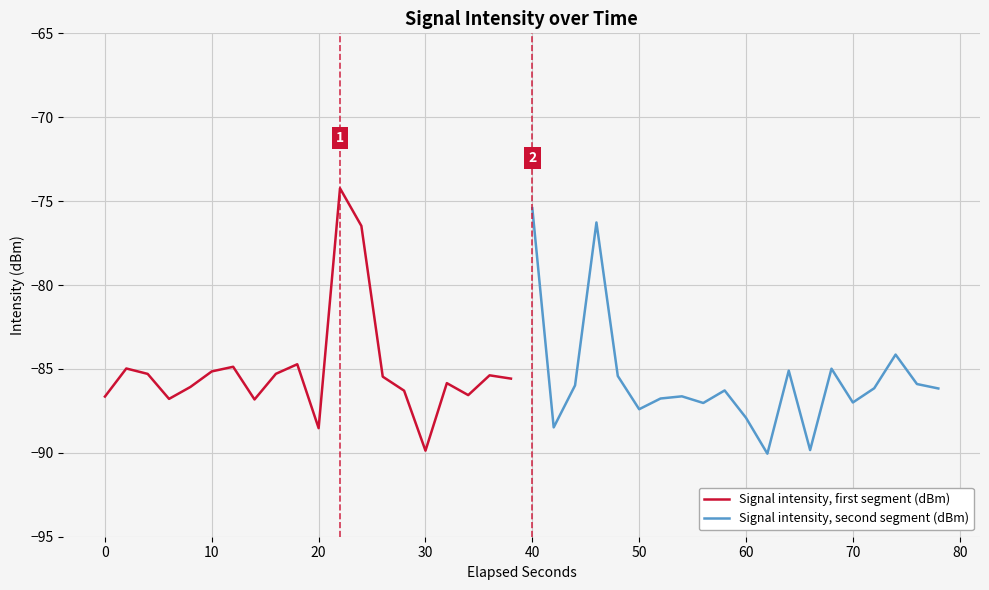

What are all the series names shown in the legend?

Signal intensity, first segment (dBm), Signal intensity, second segment (dBm)